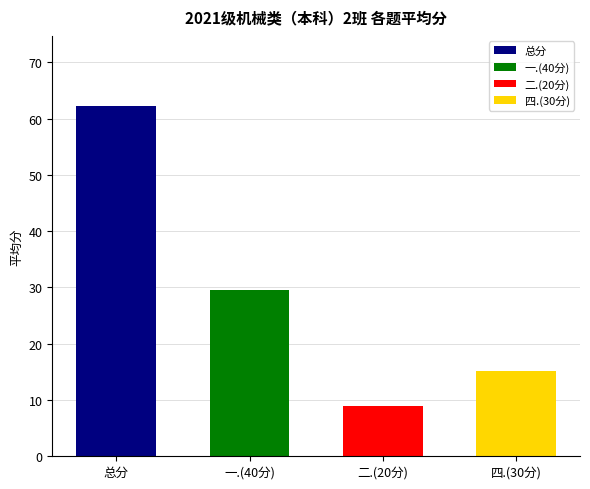

What is the ratio of the value at 四.(30分) to the value at 一.(40分)?

0.5